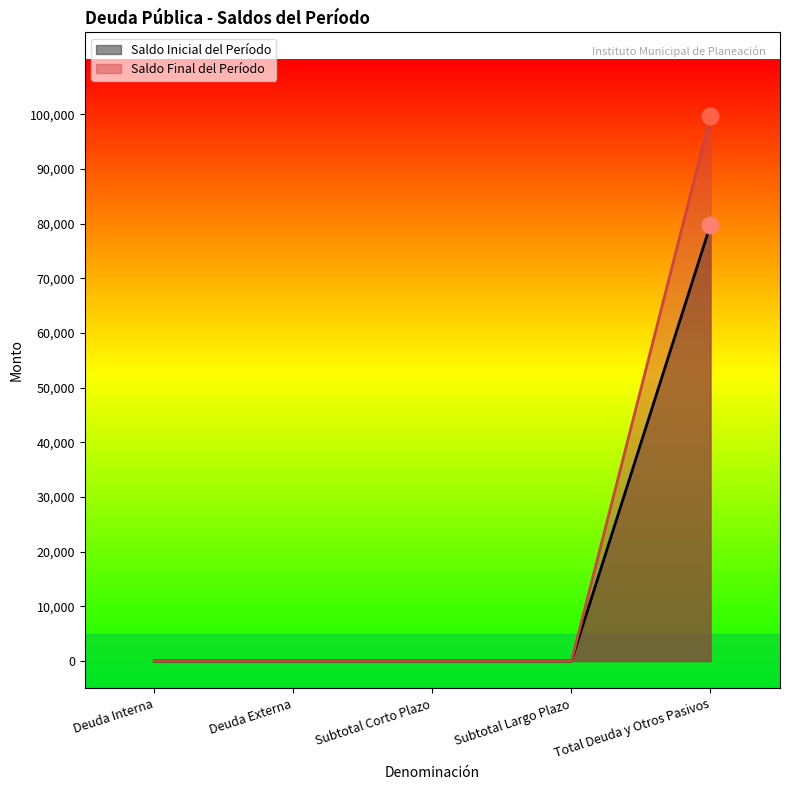

The Saldo Final del Período series shows -63420.0 at Deuda Interna. True or false?

False